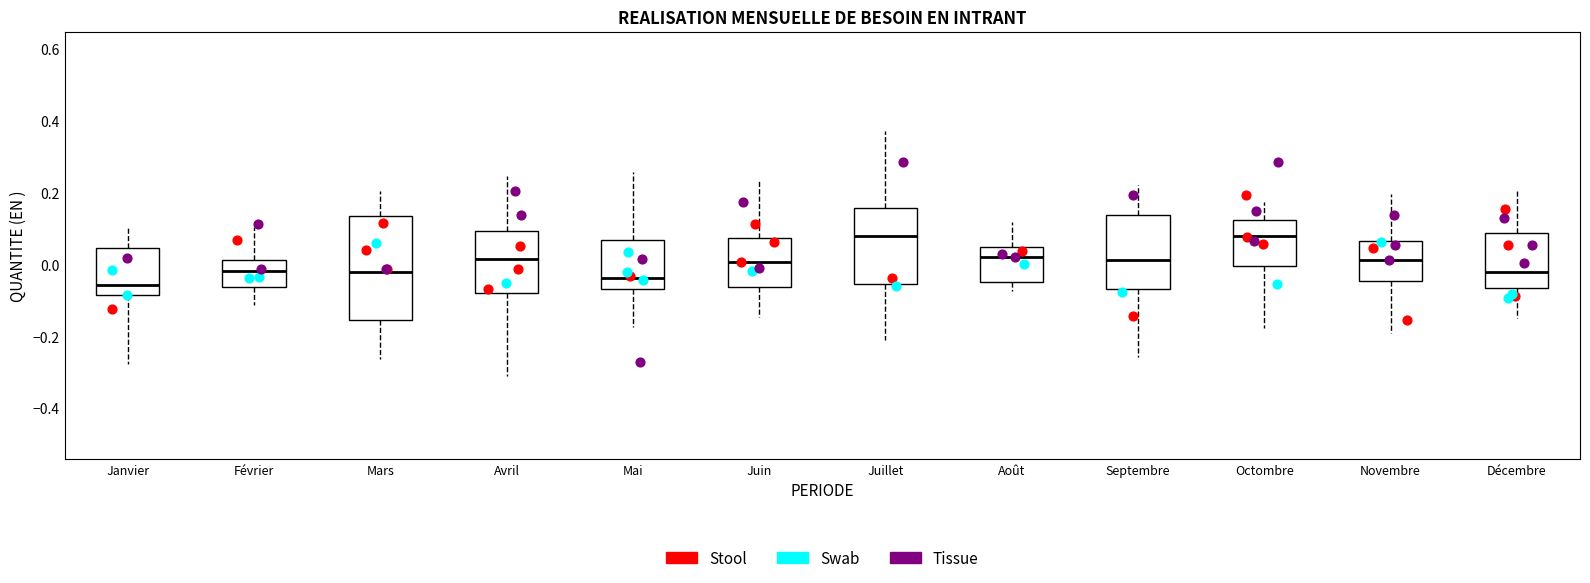

Reading left to right, read every box against the y-axis: the position of its median line, the range the box covers, and the ends of its whiskers. The values are not printed on the chart, so give them approximately, as read against the axis.

Janvier: median -0.06, box -0.08 to 0.04, whiskers -0.28 to 0.10
Février: median -0.02, box -0.06 to 0.02, whiskers -0.12 to 0.10
Mars: median -0.02, box -0.16 to 0.14, whiskers -0.26 to 0.20
Avril: median 0.02, box -0.08 to 0.10, whiskers -0.32 to 0.24
Mai: median -0.04, box -0.06 to 0.06, whiskers -0.18 to 0.26
Juin: median 0.00, box -0.06 to 0.08, whiskers -0.14 to 0.24
Juillet: median 0.08, box -0.06 to 0.16, whiskers -0.22 to 0.38
Août: median 0.02, box -0.04 to 0.04, whiskers -0.08 to 0.12
Septembre: median 0.02, box -0.06 to 0.14, whiskers -0.26 to 0.22
Octombre: median 0.08, box 0.00 to 0.12, whiskers -0.18 to 0.18
Novembre: median 0.02, box -0.04 to 0.06, whiskers -0.20 to 0.20
Décembre: median -0.02, box -0.06 to 0.08, whiskers -0.14 to 0.20